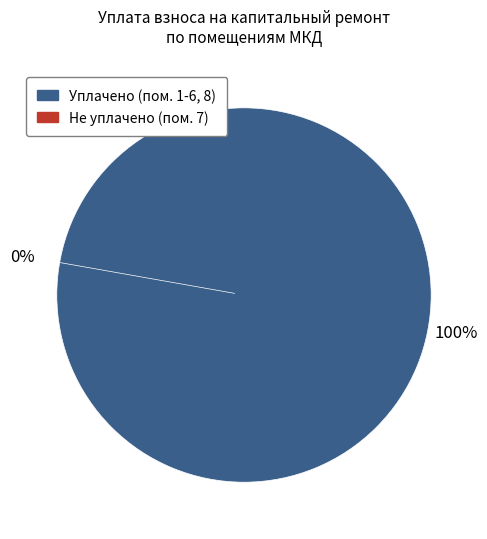

Does any single category account for the majority?

No